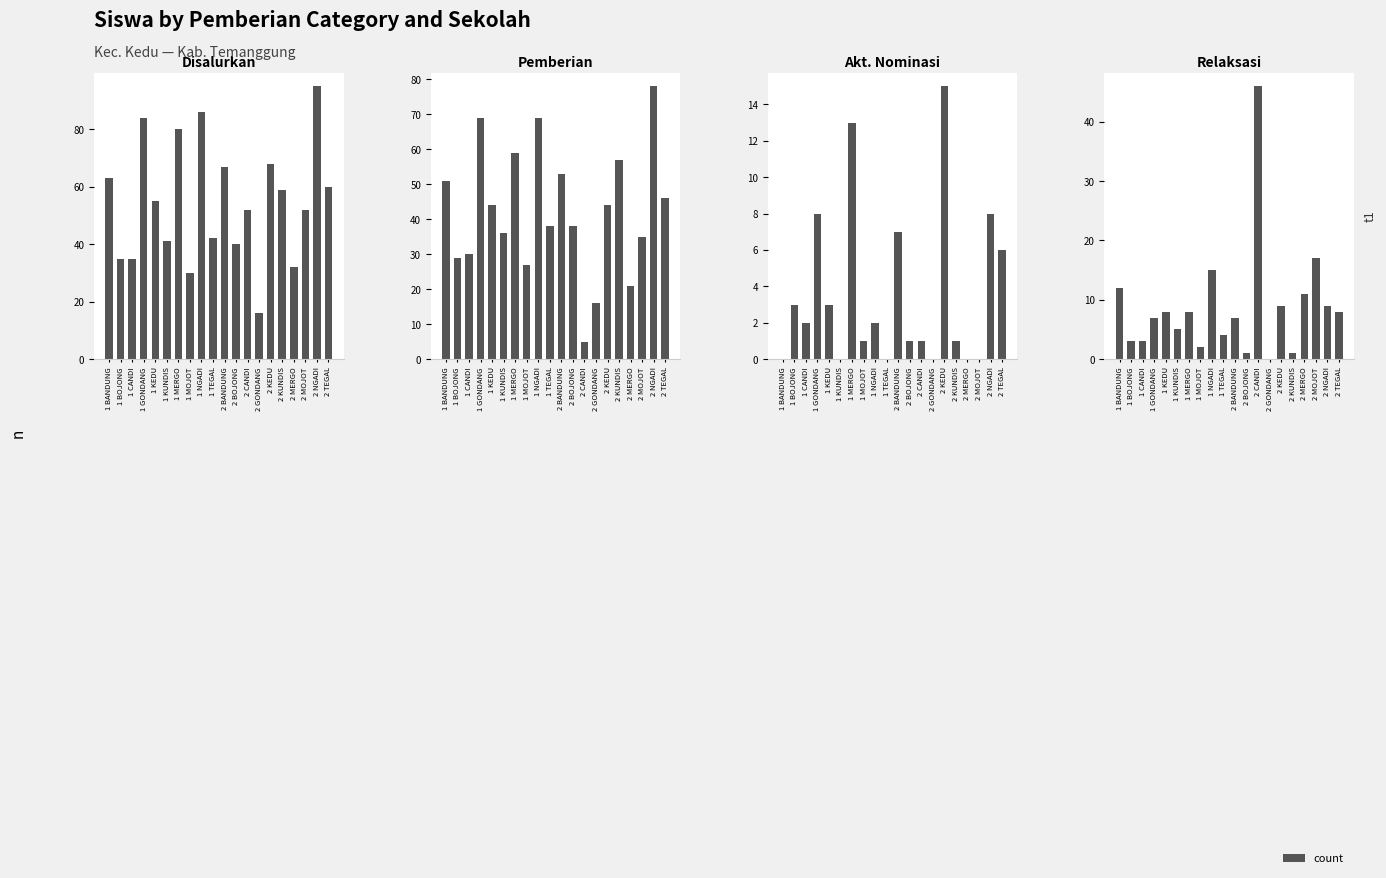

Reading left to right, transcribe all the data shown in this chart.

Siswa Disalurkan: 63	35	35	84	55	41	80	30	86	42	67	40	52	16	68	59	32	52	95	60
Siswa Pemberian: 51	29	30	69	44	36	59	27	69	38	53	38	5	16	44	57	21	35	78	46
Siswa Akt. Nominasi: 0	3	2	8	3	0	13	1	2	0	7	1	1	0	15	1	0	0	8	6
Siswa Relaksasi: 12	3	3	7	8	5	8	2	15	4	7	1	46	0	9	1	11	17	9	8